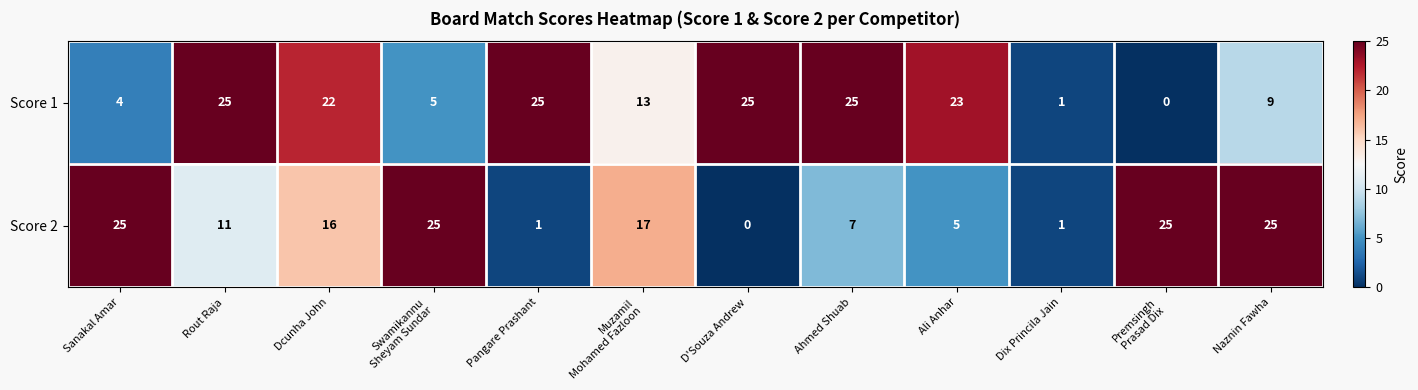

At which category is the sum across all series the highest?

Dcunha John